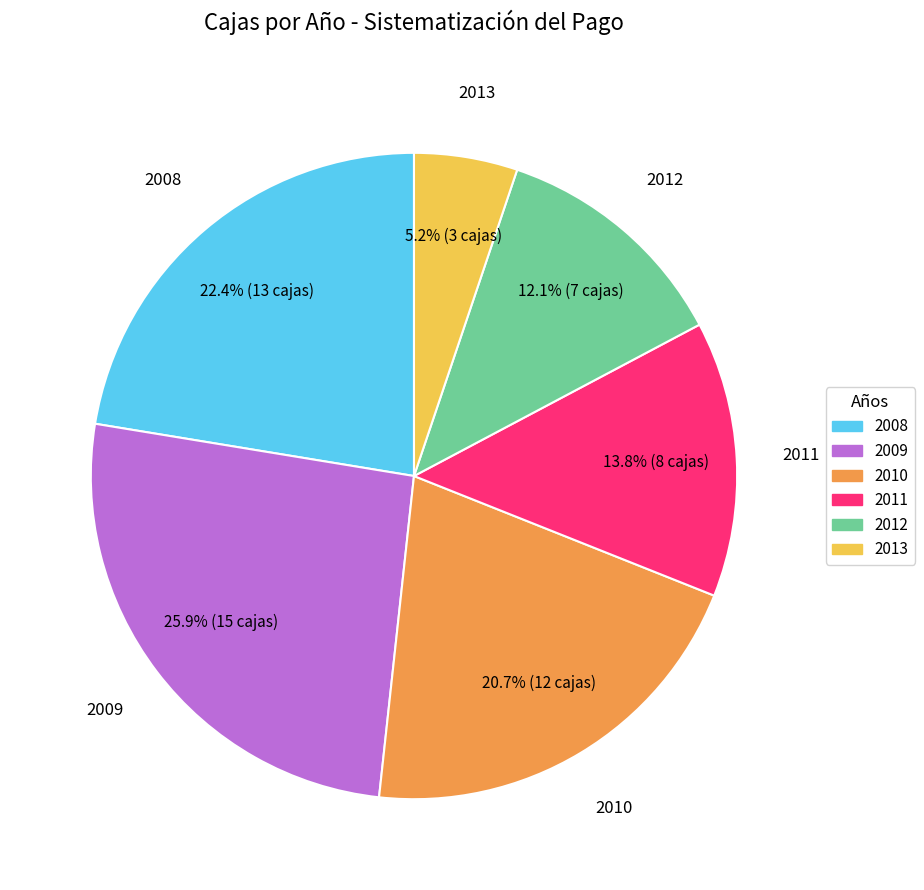

How many segments does this pie chart have?

6